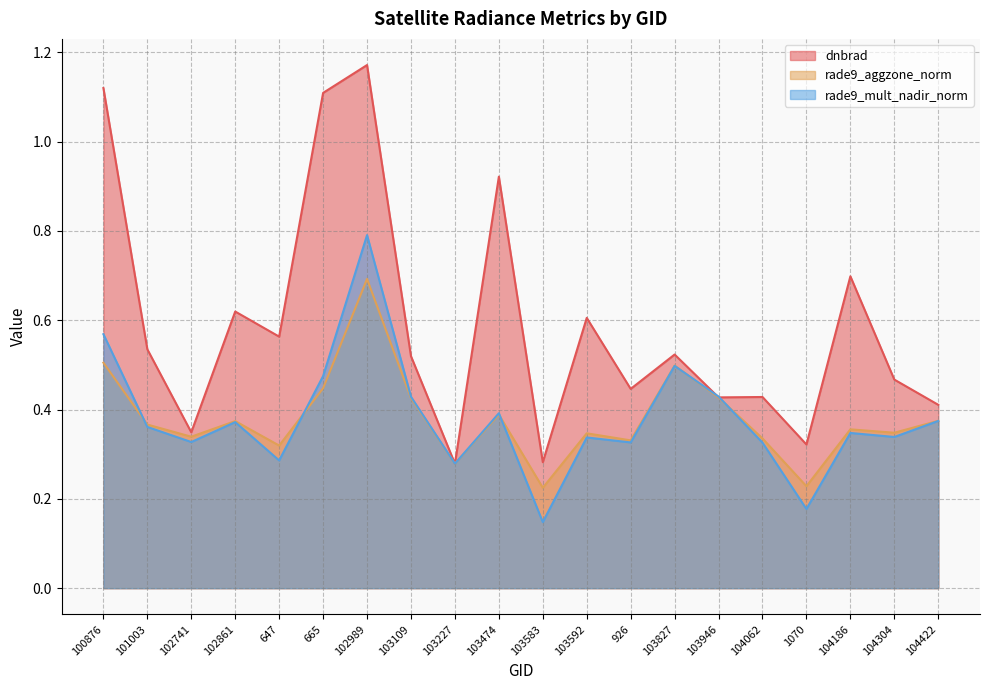

How many lines are shown in the chart?

3